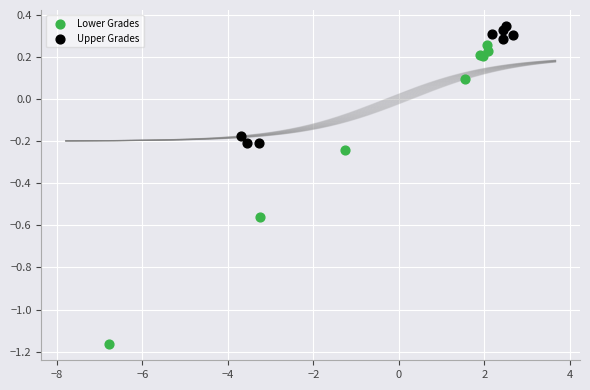

Which series has the widest spread of Y values?

Lower Grades